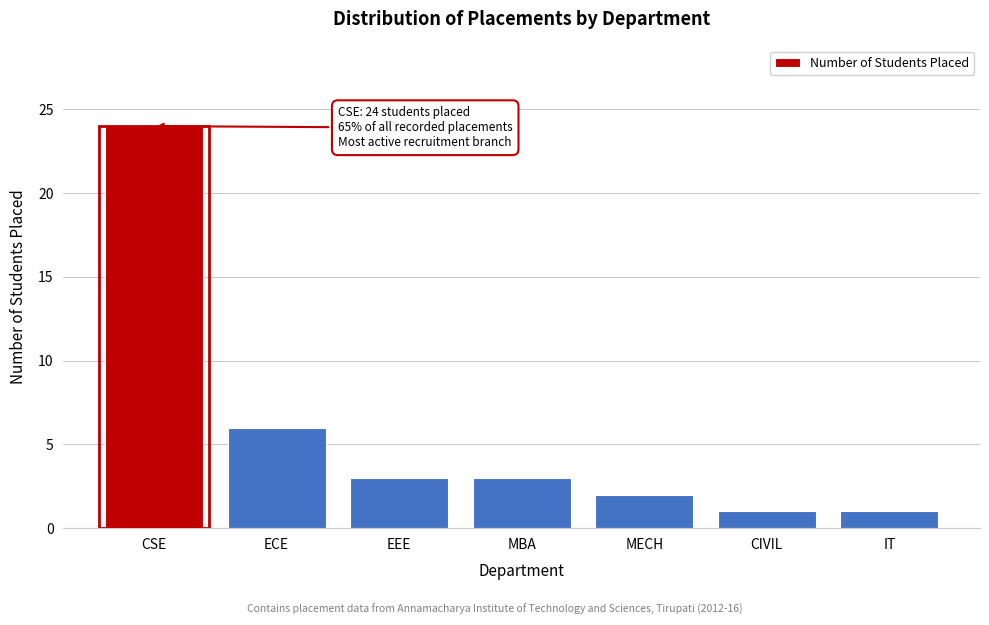

Reading right to left, transcribe all the data shown in this chart.

IT=1	CIVIL=1	MECH=2	MBA=3	EEE=3	ECE=6	CSE=24